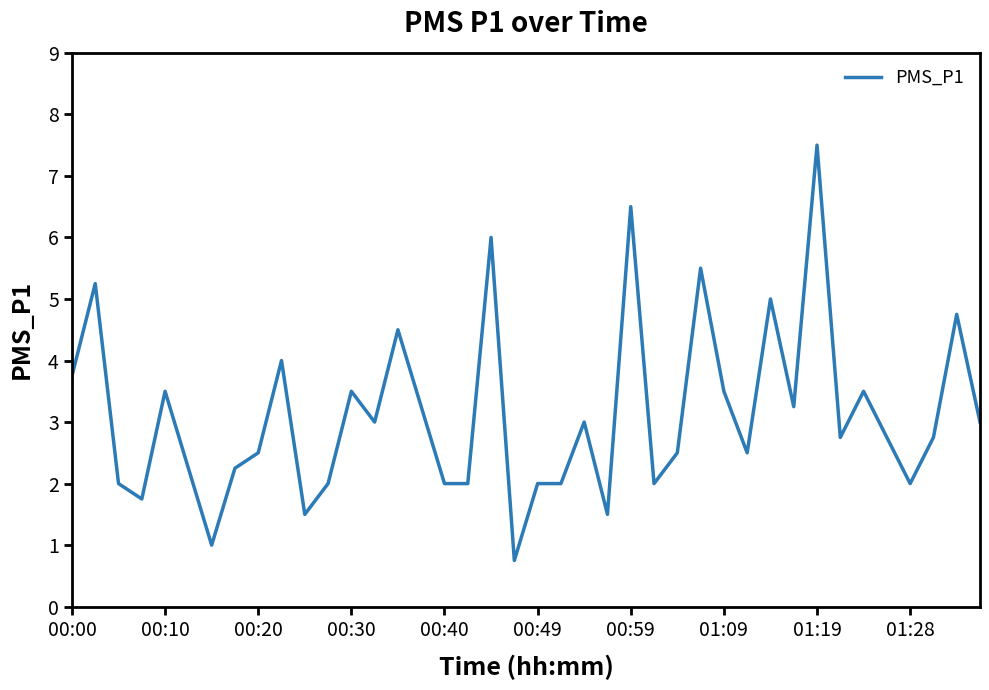

What is the minimum value shown in the chart?

0.8